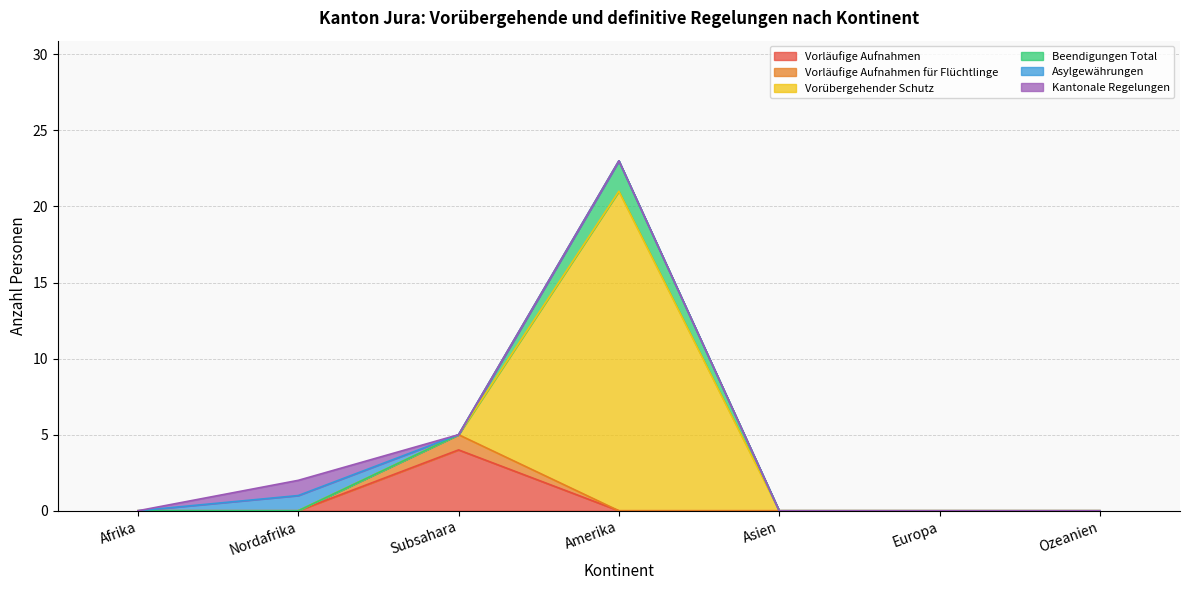

True or false: Vorläufige Aufnahmen für Flüchtlinge and Vorläufige Aufnahmen cross at least once.

False